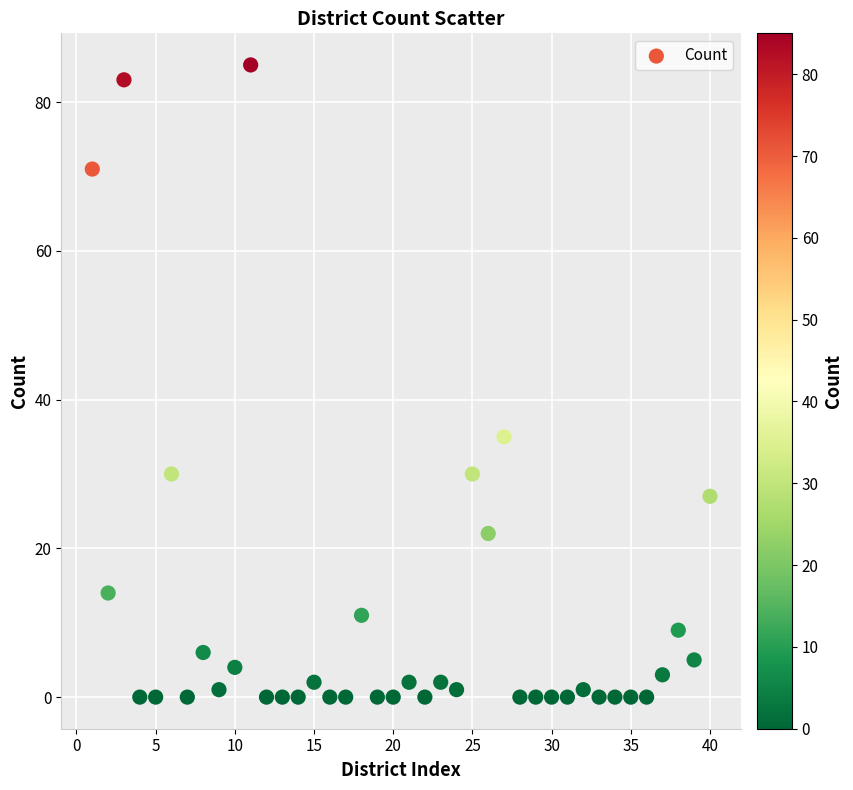

What is the range of X values (max minus min)?

39